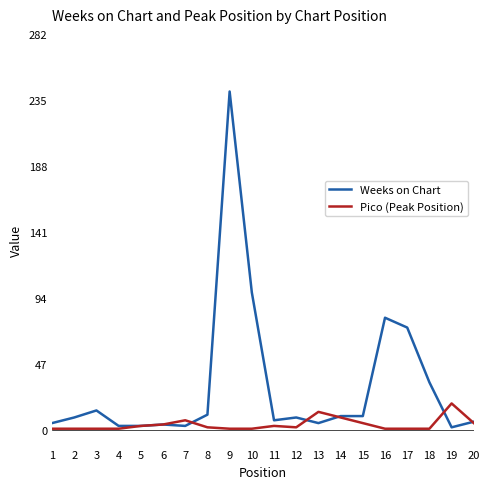

True or false: Weeks on Chart has more than 2 points higher than both neighbors.

True